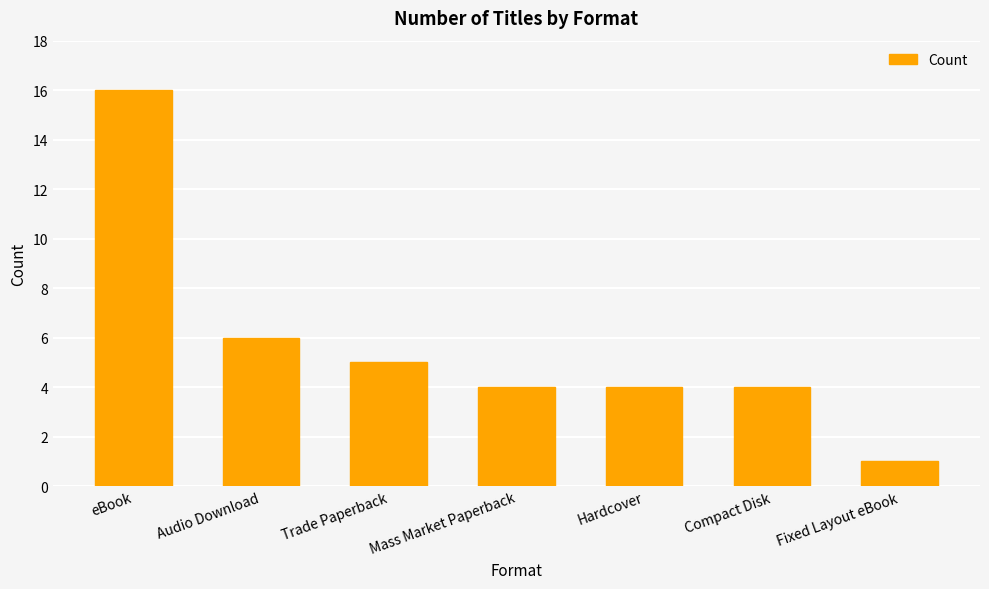

At which label is the value closest to 8?

Audio Download